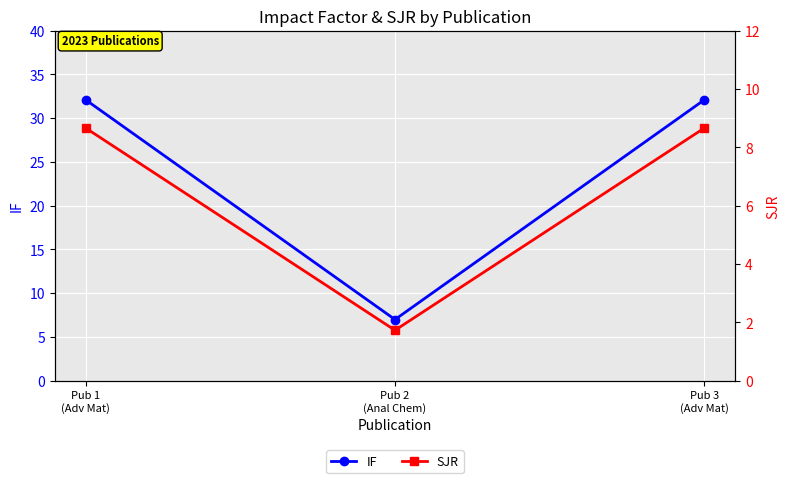

What is the total value across all series at Pub 3
(Adv Mat)?

40.8